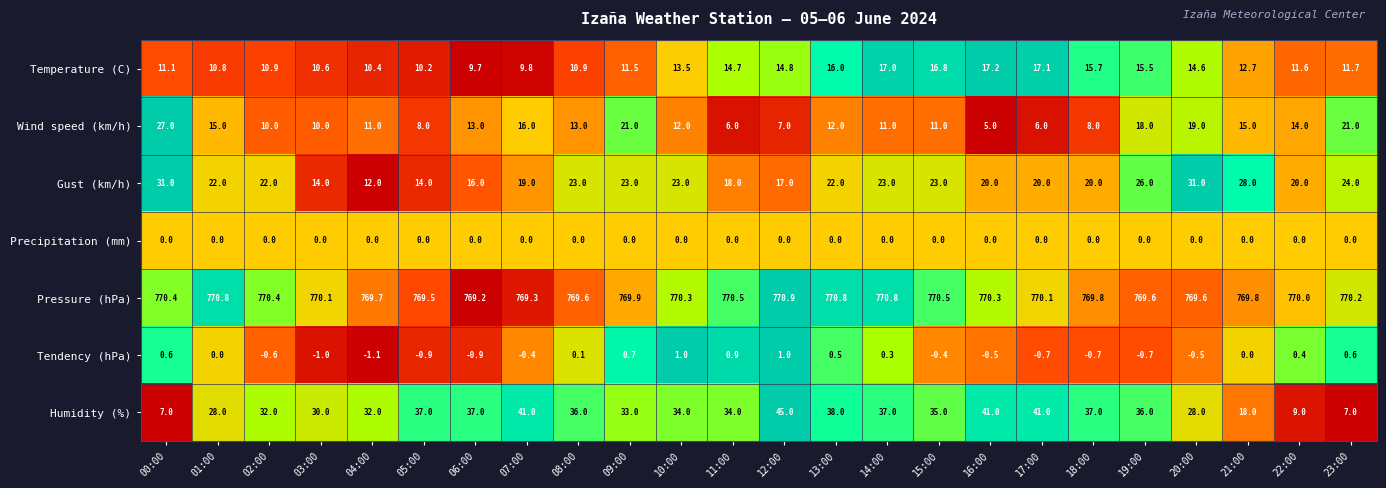

How many data points does each series have?

24